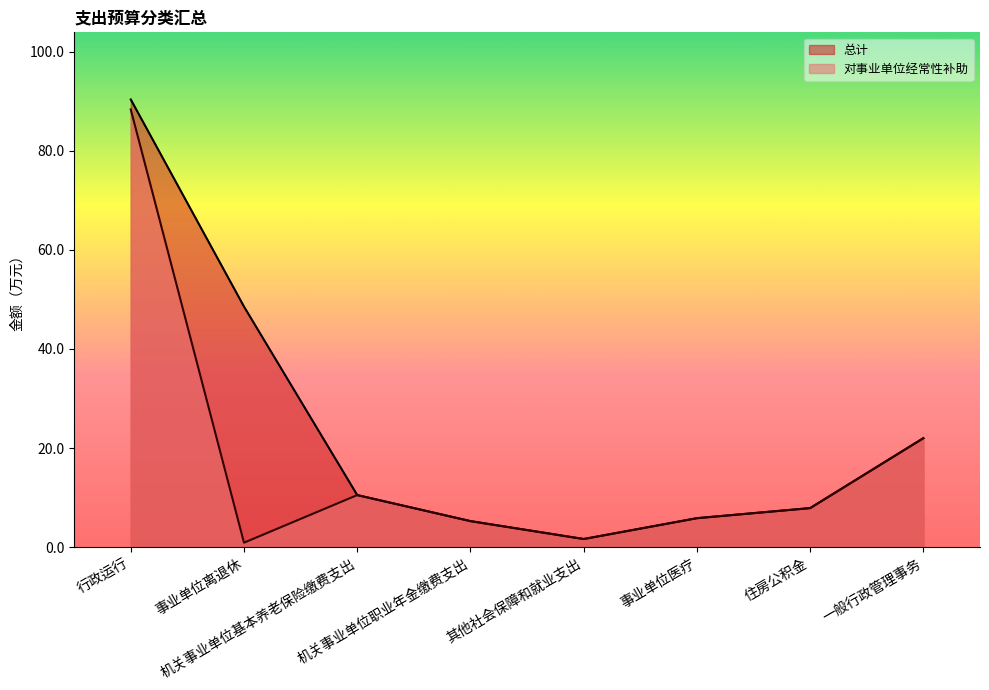

Reading left to right, extract all data points from this chart.

总计: 行政运行=90.4	事业单位离退休=48.6	机关事业单位基本养老保险缴费支出=10.5	机关事业单位职业年金缴费支出=5.3	其他社会保障和就业支出=1.6	事业单位医疗=5.8	住房公积金=7.9	一般行政管理事务=22.0
对事业单位经常性补助: 行政运行=88.3	事业单位离退休=0.9	机关事业单位基本养老保险缴费支出=10.5	机关事业单位职业年金缴费支出=5.3	其他社会保障和就业支出=1.6	事业单位医疗=5.8	住房公积金=7.9	一般行政管理事务=22.0